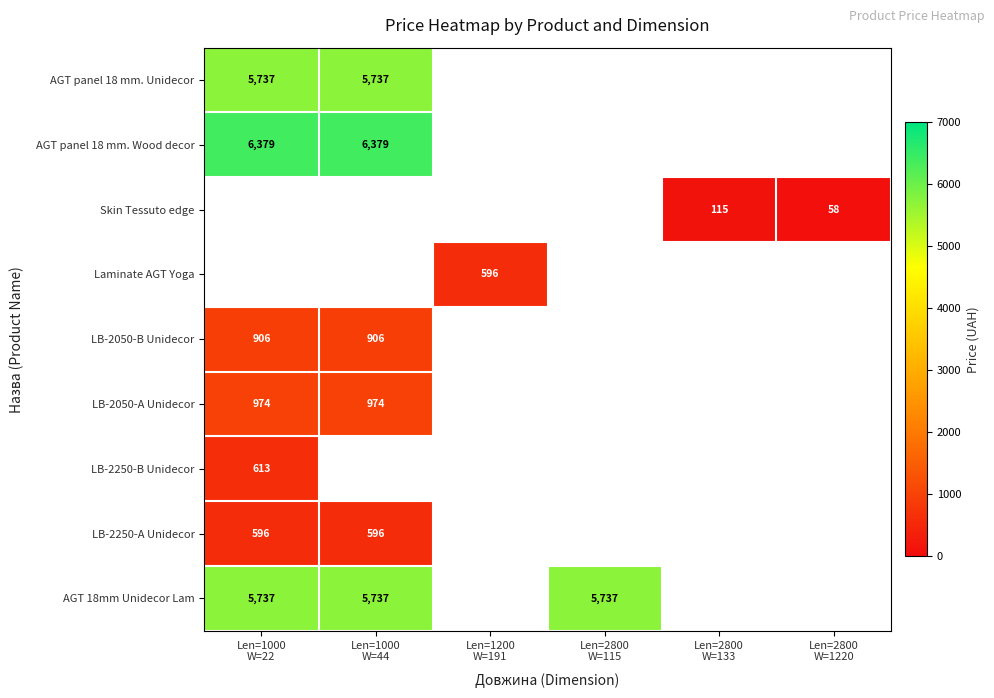

What is the maximum value shown in the chart?

6378.9